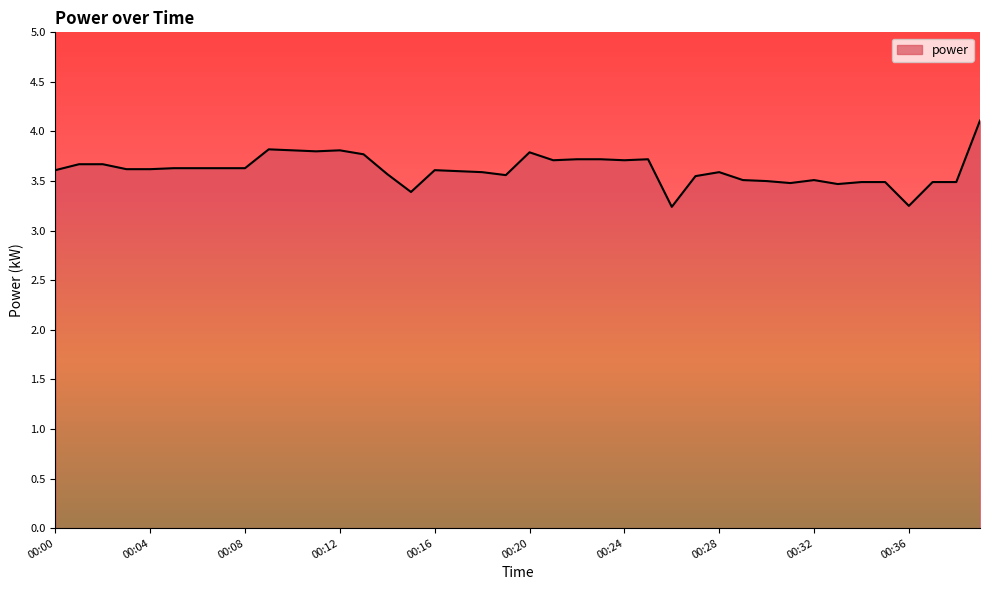

What is the maximum value shown in the chart?

4.1